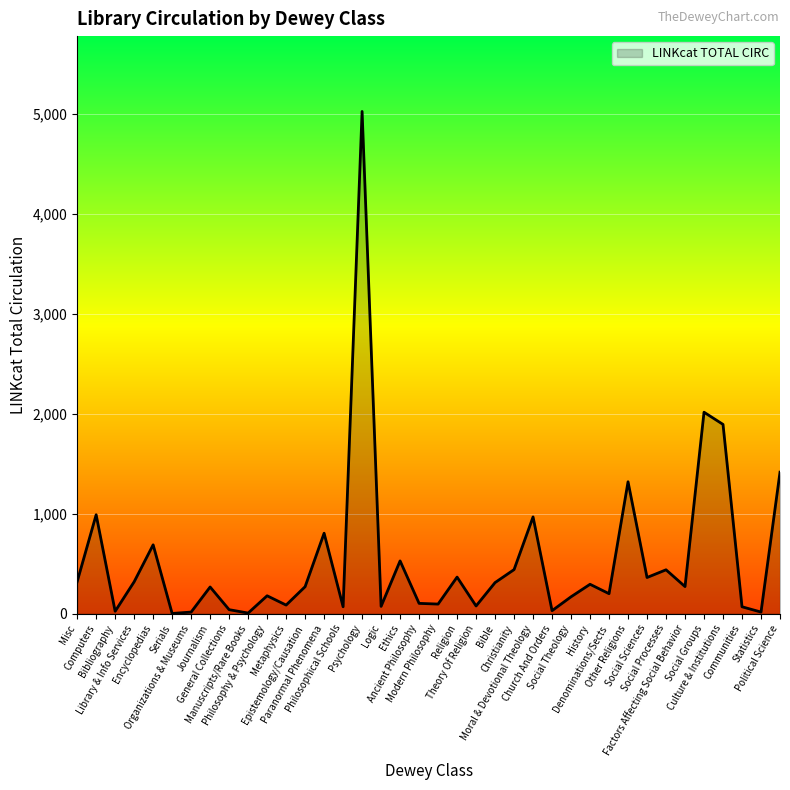

True or false: the data has more than 0 interior local peaks.

True